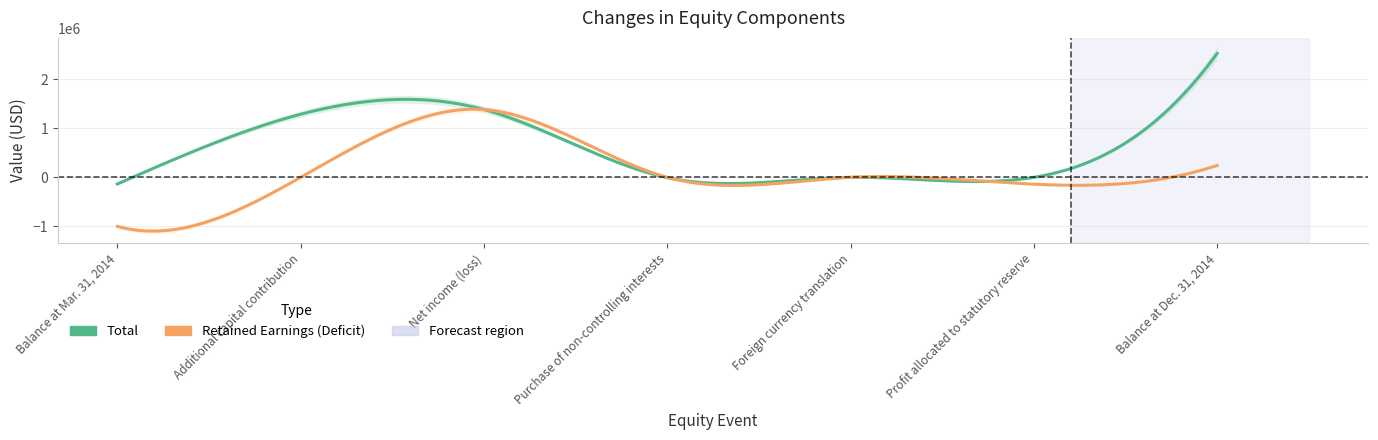

What is the sum of the Total values at Foreign currency translation and Balance at Dec. 31, 2014?

2527290